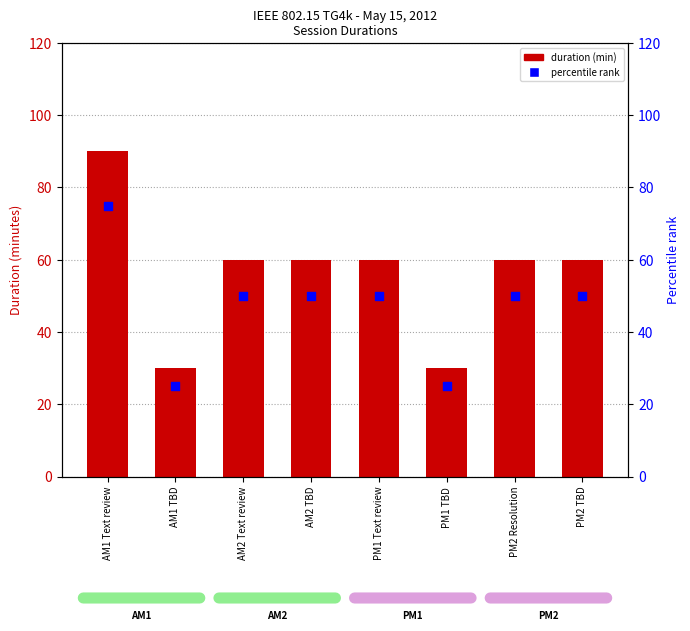

Which series contains the highest Y value?

duration (min)